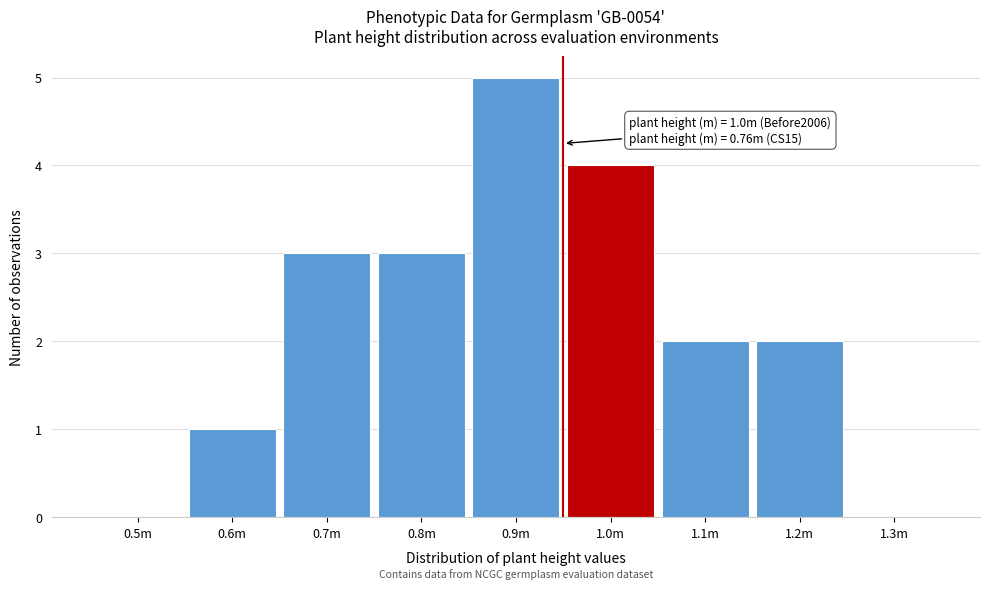

Reading right to left, extract all data points from this chart.

1.3m=0	1.2m=2	1.1m=2	1.0m=4	0.9m=5	0.8m=3	0.7m=3	0.6m=1	0.5m=0